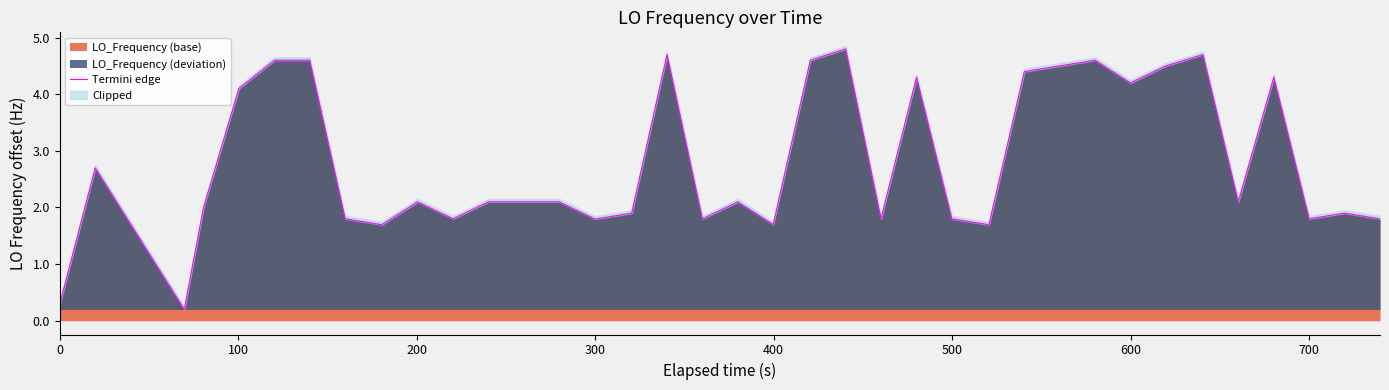

What is the sum of all values?

109.2